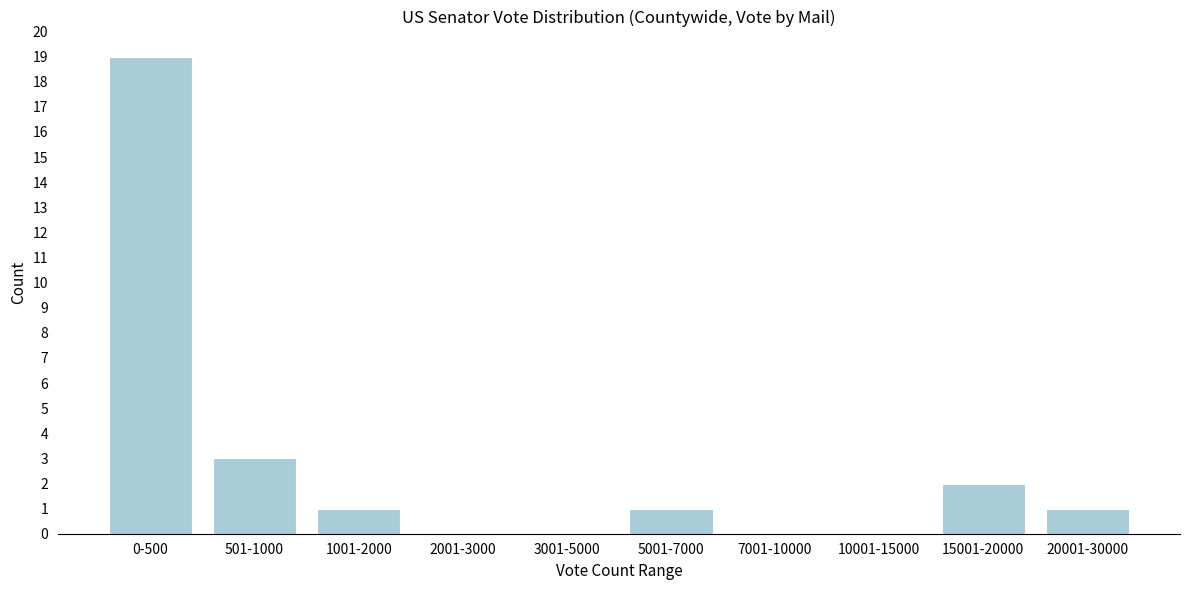

Reading left to right, extract all data points from this chart.

0-500=19	501-1000=3	1001-2000=1	2001-3000=0	3001-5000=0	5001-7000=1	7001-10000=0	10001-15000=0	15001-20000=2	20001-30000=1